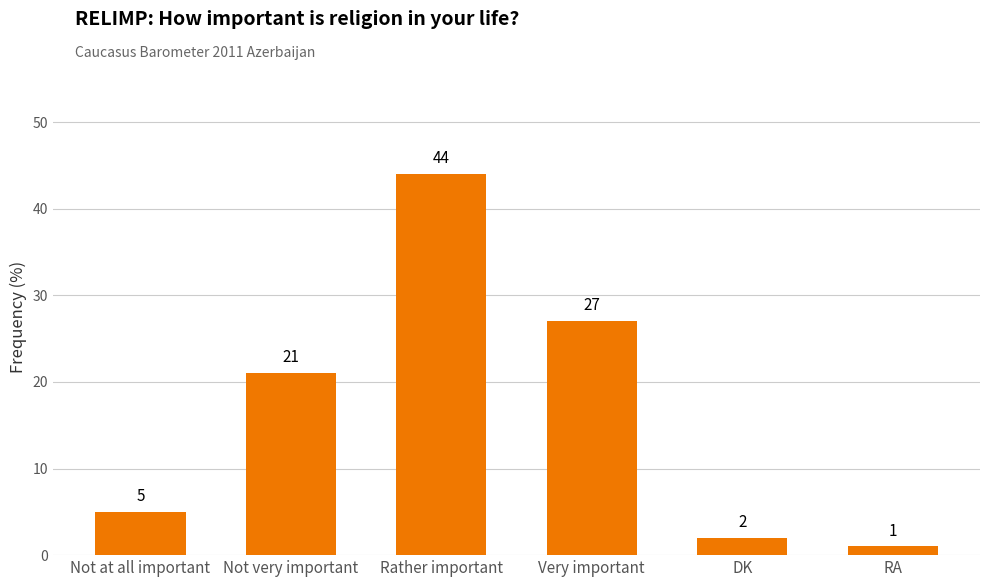

At which label is the value closest to 22?

Not very important